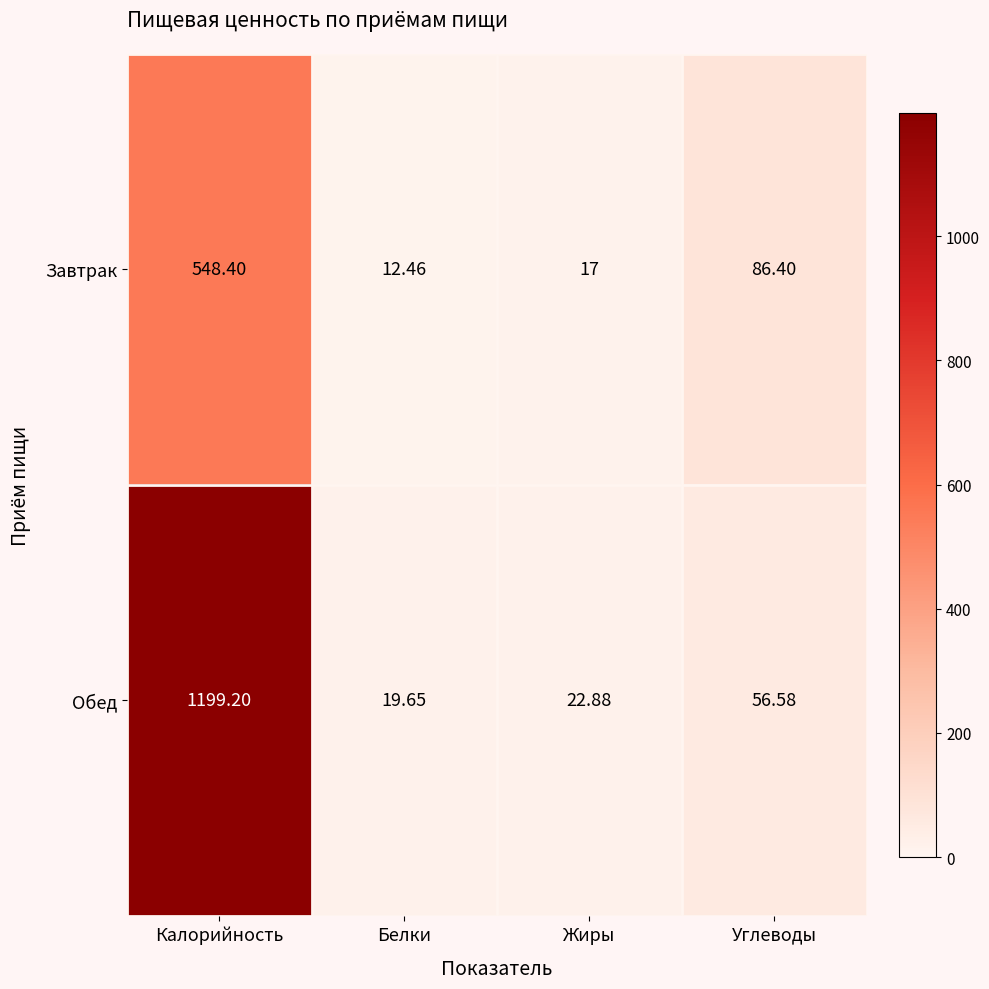

Which label corresponds to the largest value in the chart?

Калорийность